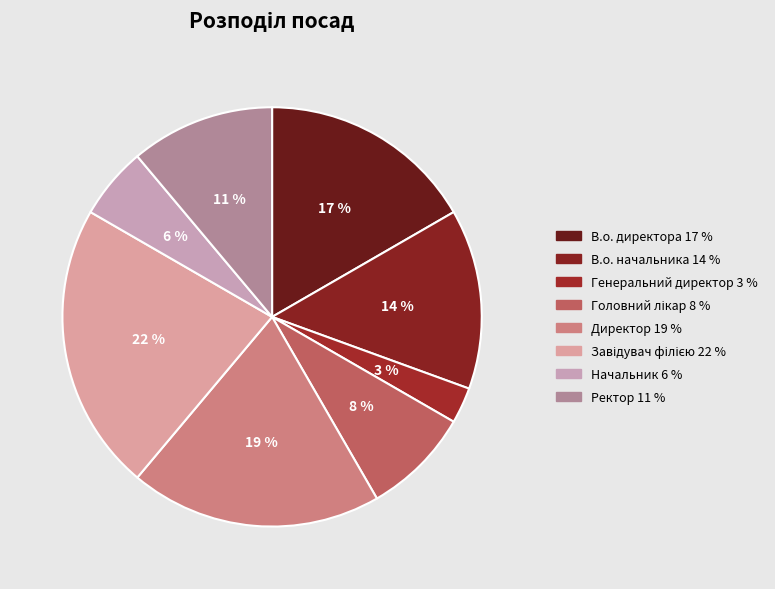

Count the number of slices in the pie.

8